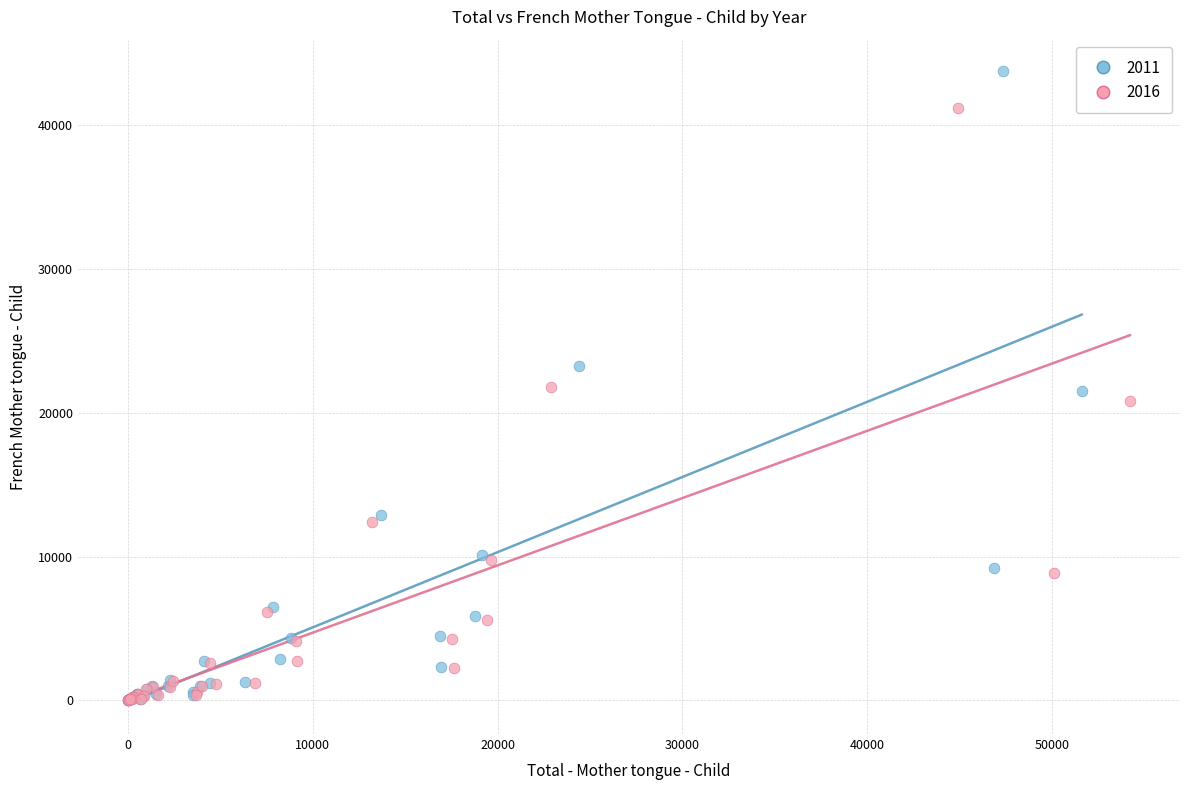

Which series reaches the maximum Y coordinate?

2011